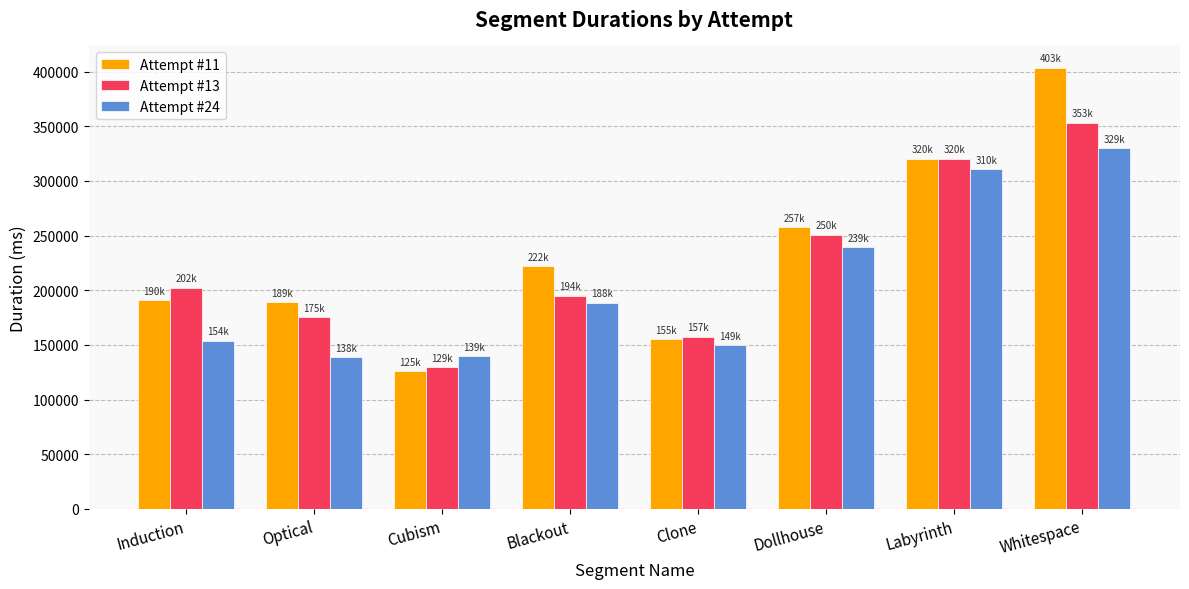

What is the label of the 5th bar from the right?

Blackout